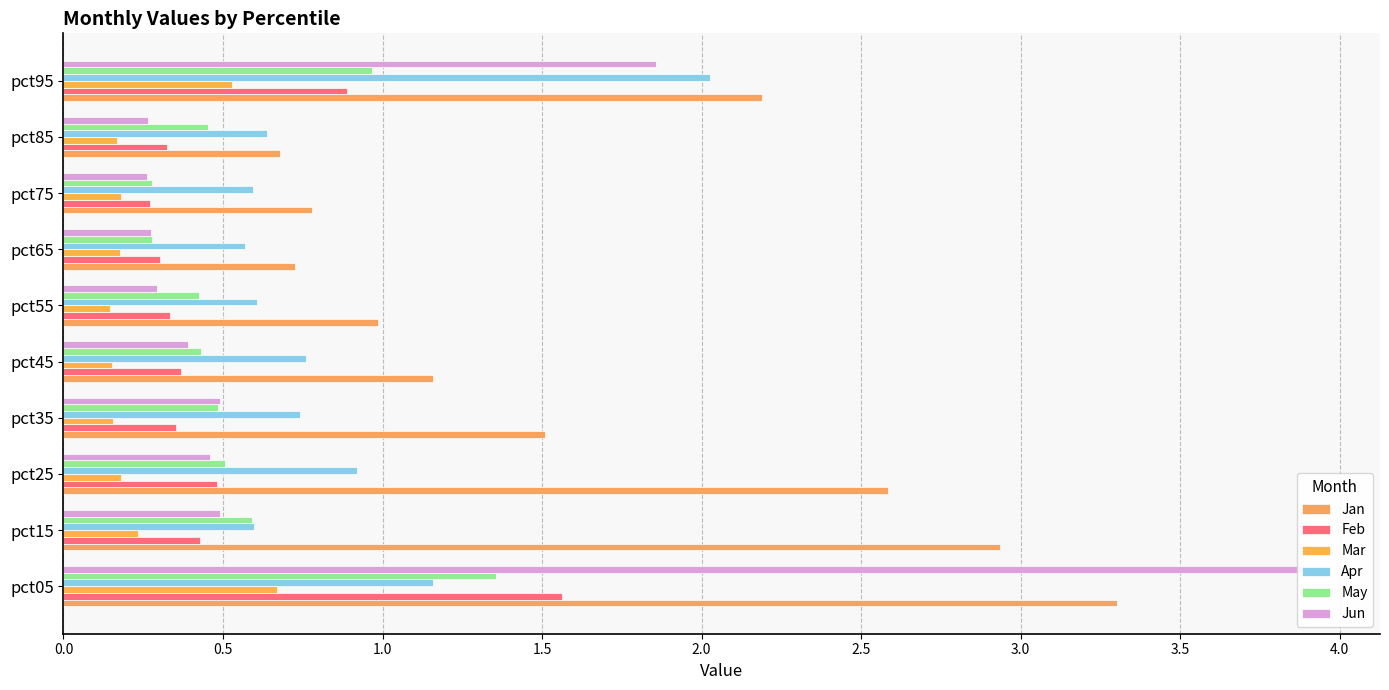

What is the value of the Mar bar at the 2nd from the left?

0.2